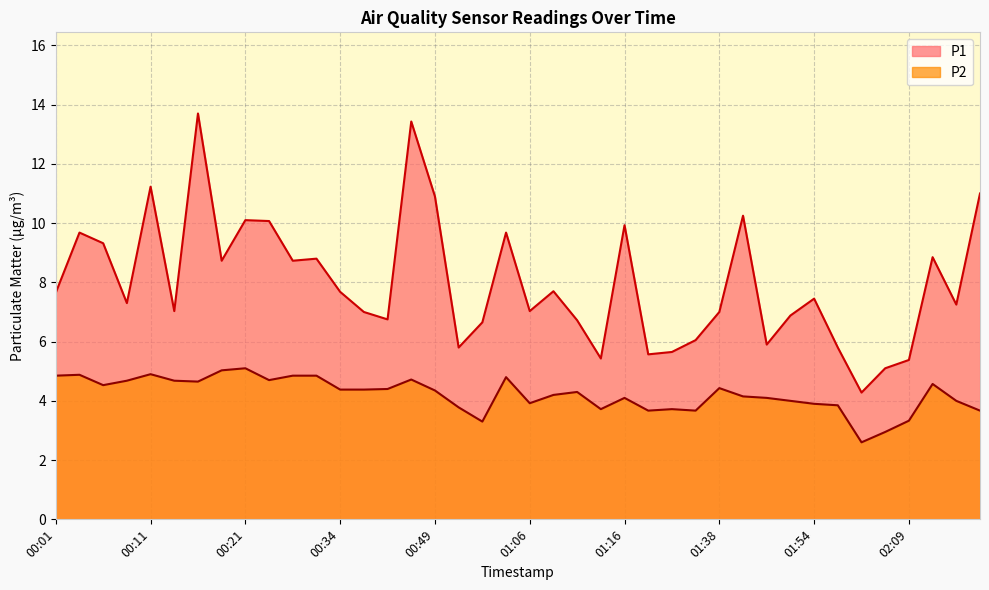

Reading right to left, what are all the values shown in this chart?

P1: 11.0	7.2	8.8	5.4	5.1	4.3	5.8	7.5	6.9	5.9	10.2	7.0	6.0	5.7	5.6	9.9	5.4	6.7	7.7	7.0	9.7	6.7	5.8	10.9	13.4	6.8	7.0	7.7	8.8	8.7	10.1	10.1	8.7	13.7	7.0	11.2	7.3	9.3	9.7	7.7
P2: 3.7	4.0	4.6	3.3	3.0	2.6	3.9	3.9	4.0	4.1	4.2	4.4	3.7	3.7	3.7	4.1	3.7	4.3	4.2	3.9	4.8	3.3	3.8	4.3	4.7	4.4	4.4	4.4	4.8	4.8	4.7	5.1	5.0	4.7	4.7	4.9	4.7	4.5	4.9	4.8